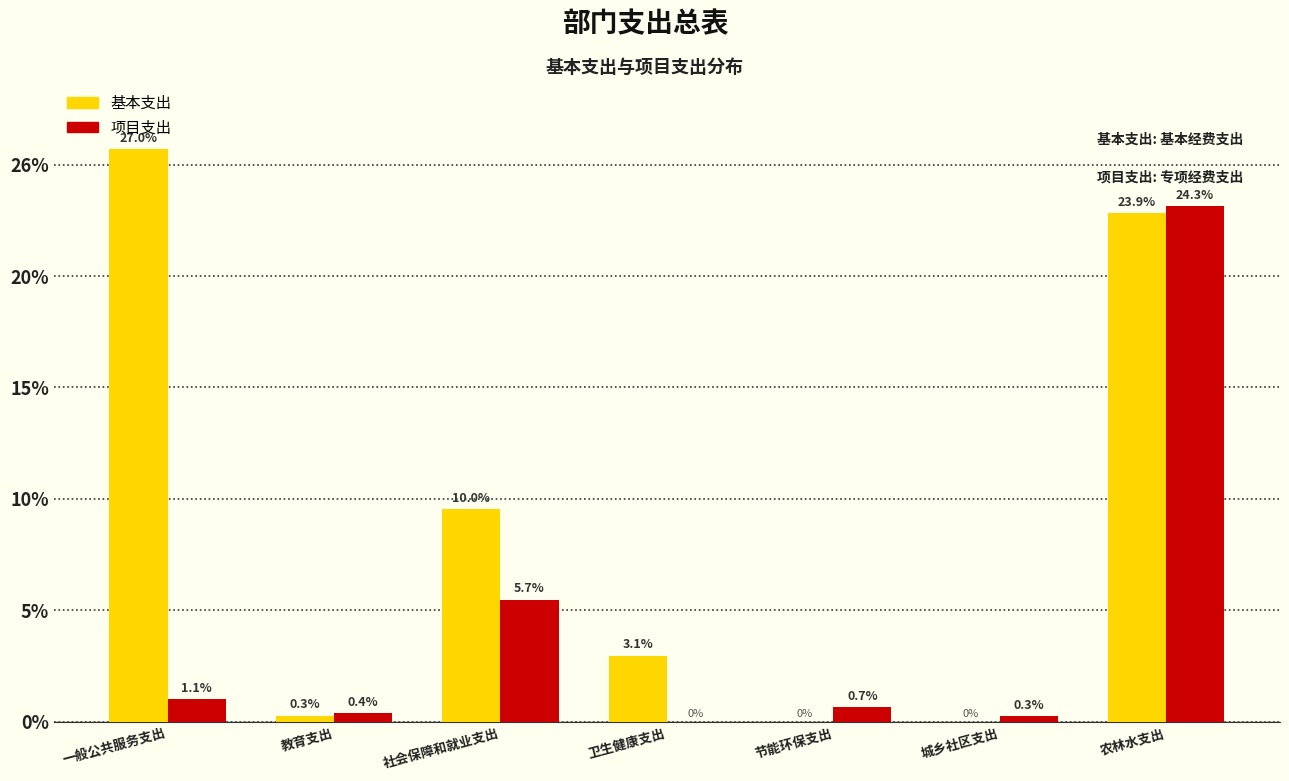

What are all the series names shown in the legend?

基本支出, 项目支出